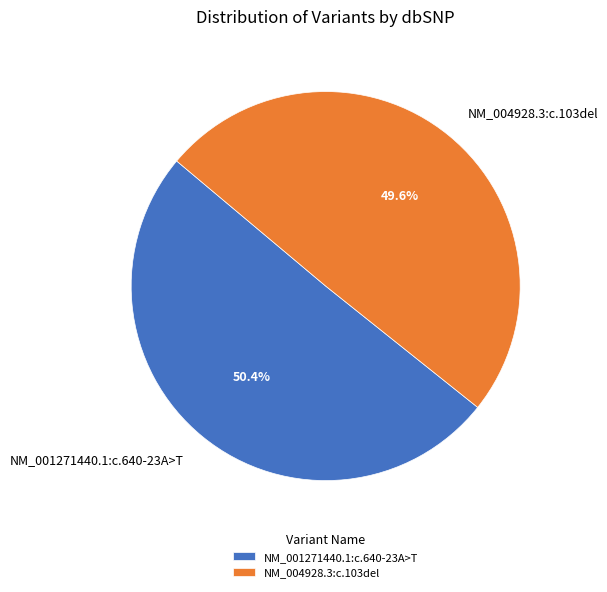

Do NM_001271440.1:c.640-23A>T and NM_004928.3:c.103del together represent more than half of the pie?

Yes